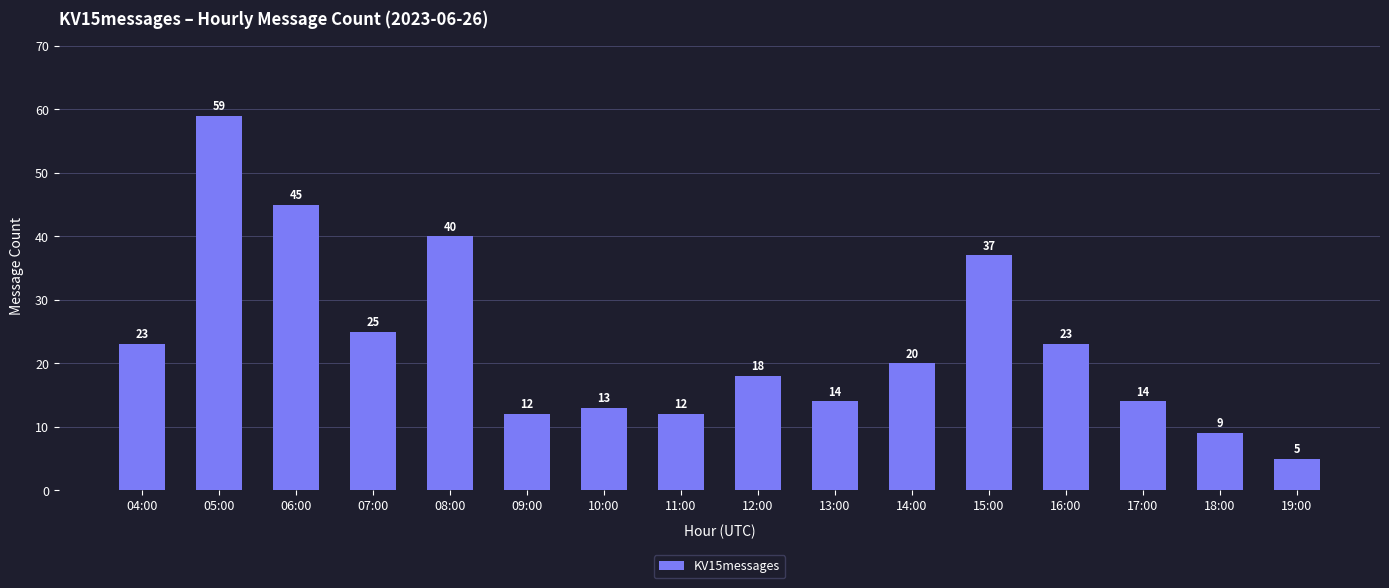

Between 10:00 and 11:00, which is larger?

10:00